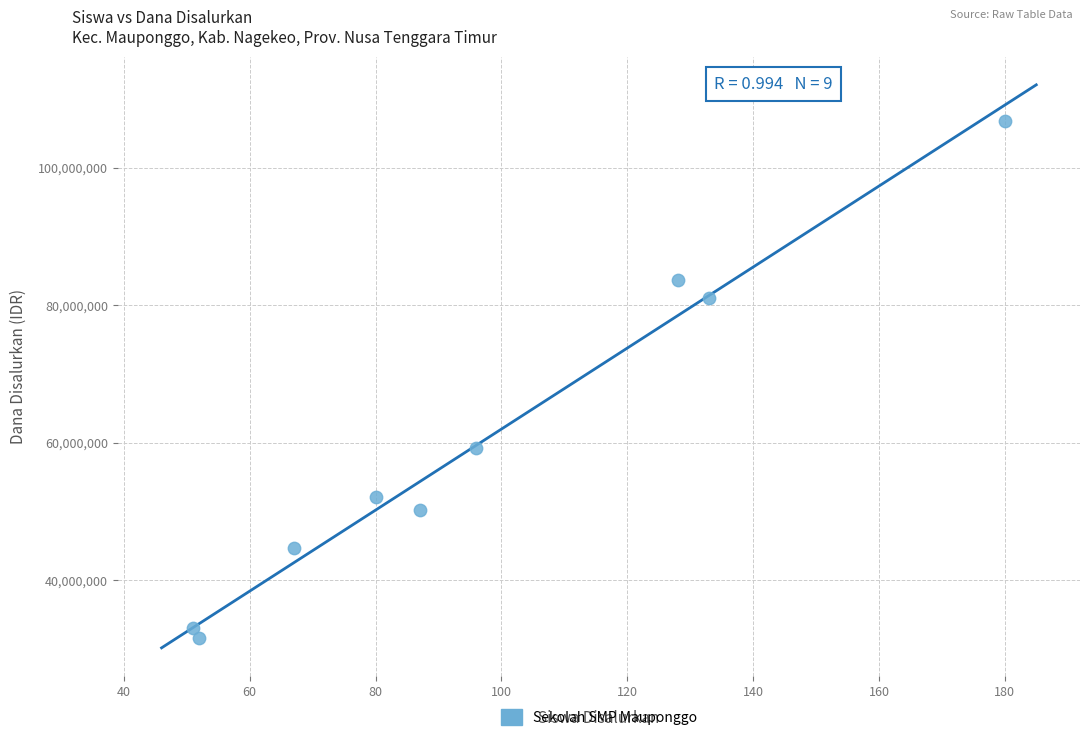

What is the range of Y values (max minus min)?

75375000